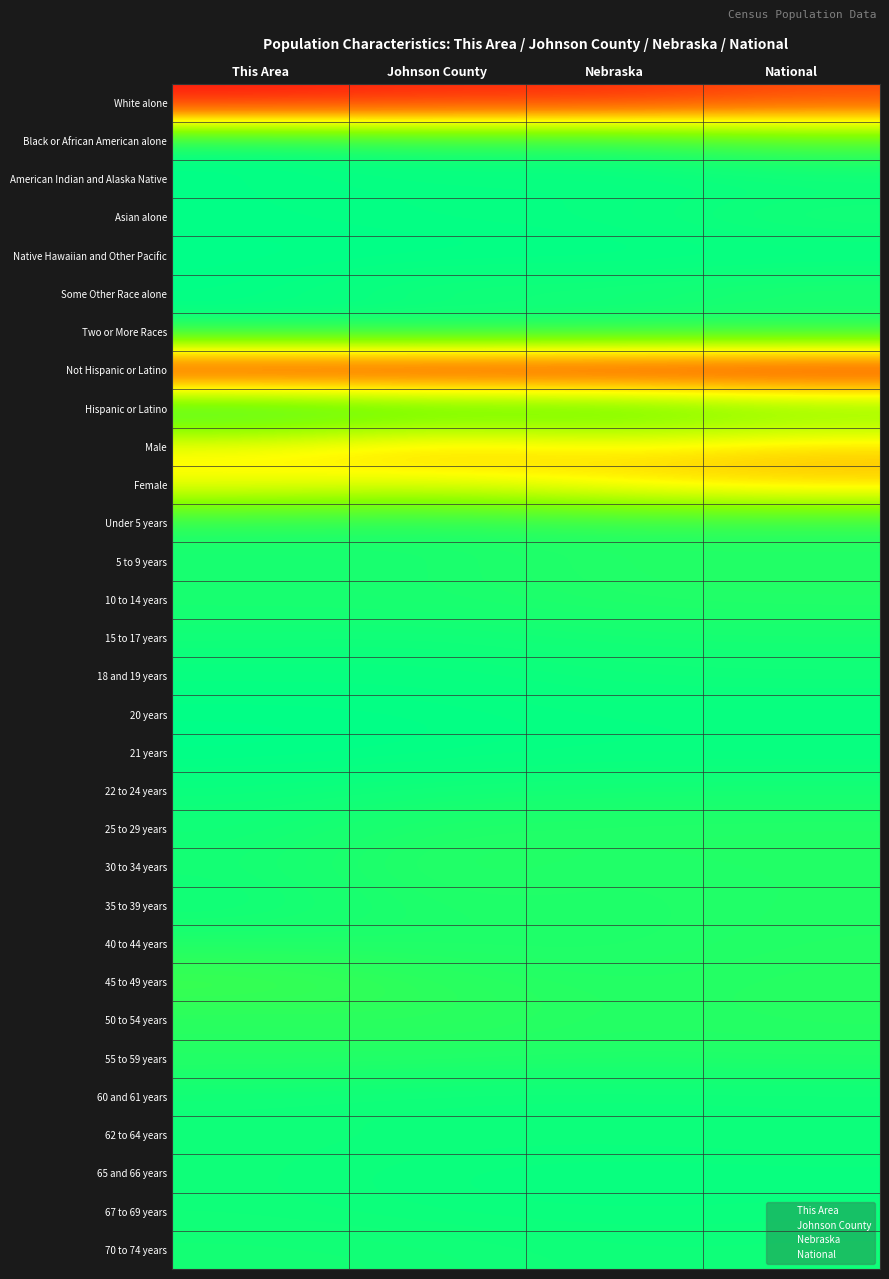

Which has a higher value, Nebraska or Johnson County?

Johnson County